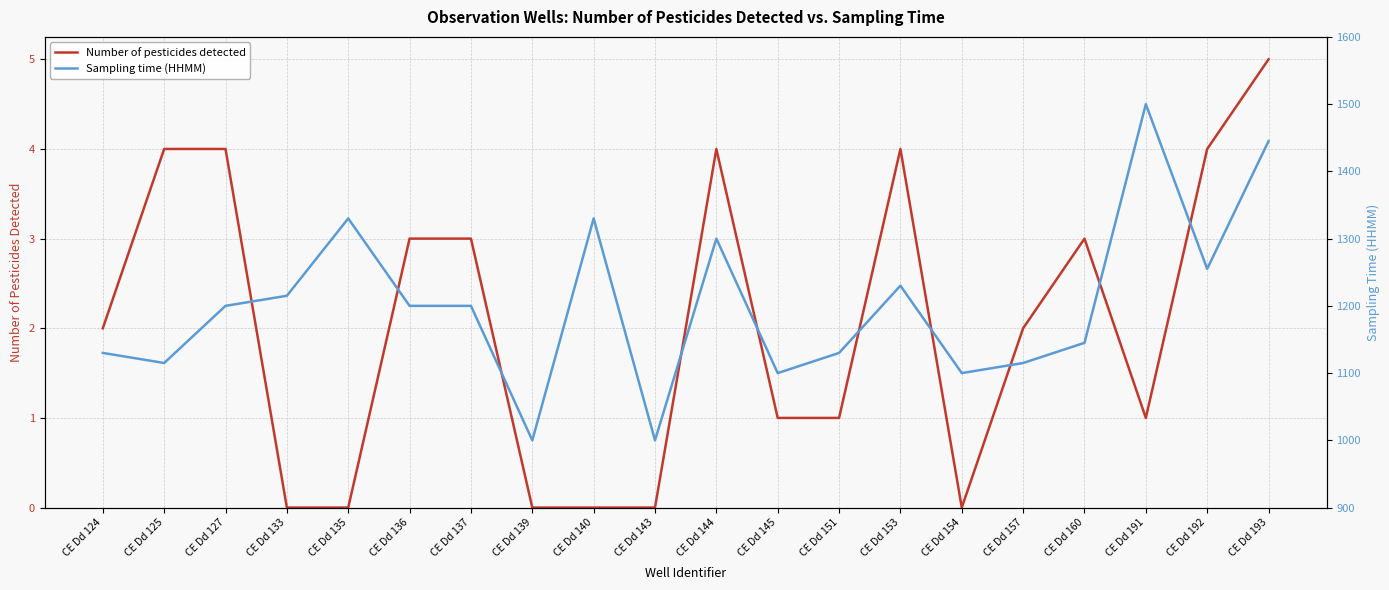

Is the value of Sampling time (HHMM) at CE Dd 153 greater than the value of Number of pesticides detected at CE Dd 160?

Yes